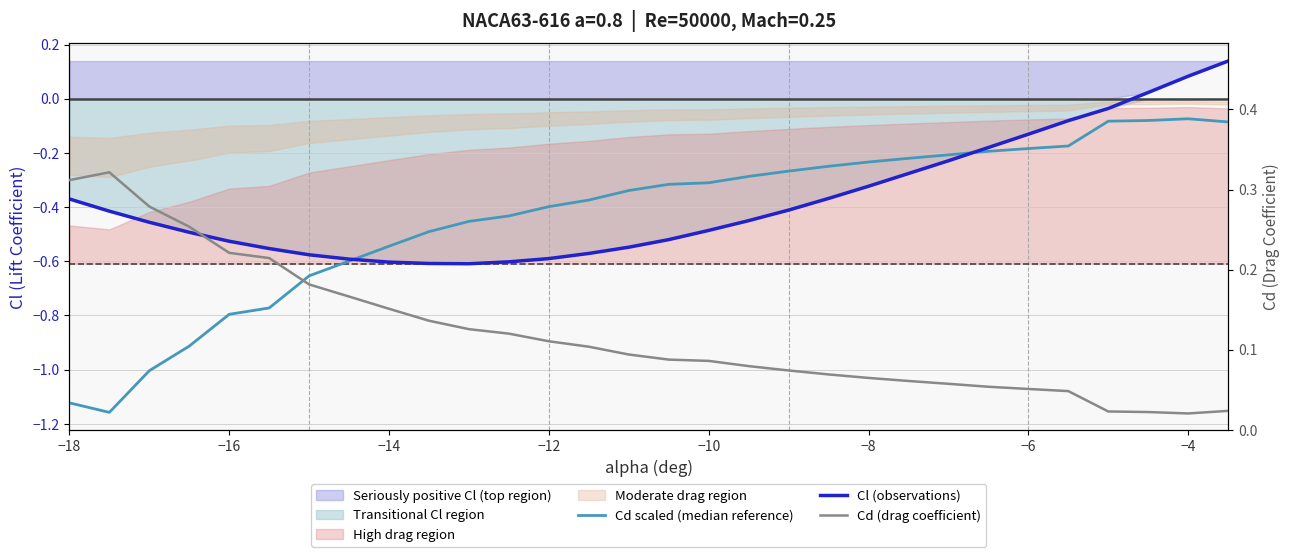

Does the chart display data point markers on the line(s)?

No